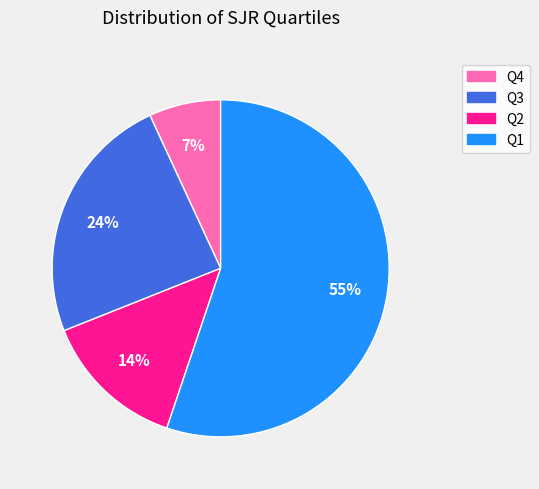

How many segments does this pie chart have?

4